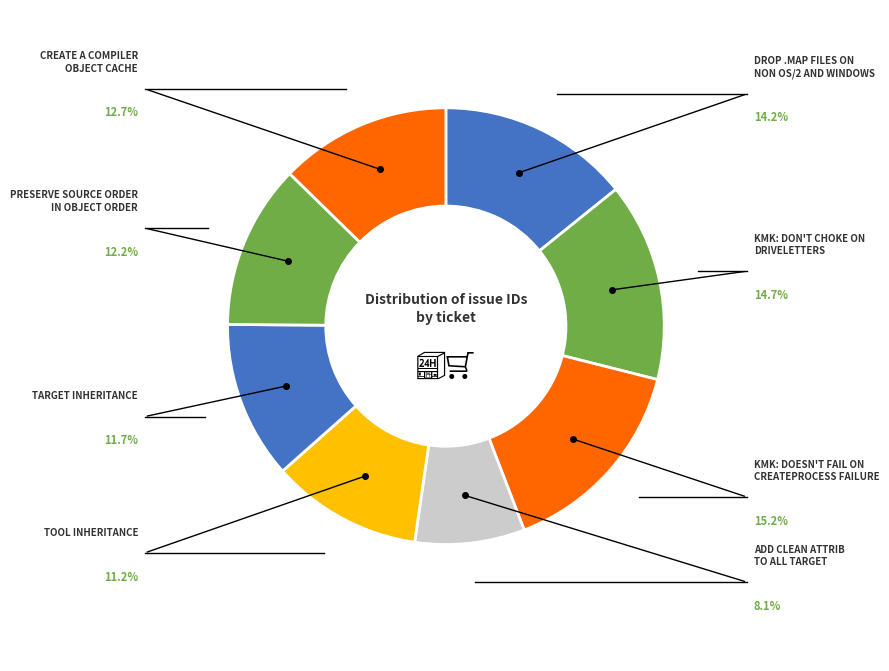

How many slices are in this pie chart?

8